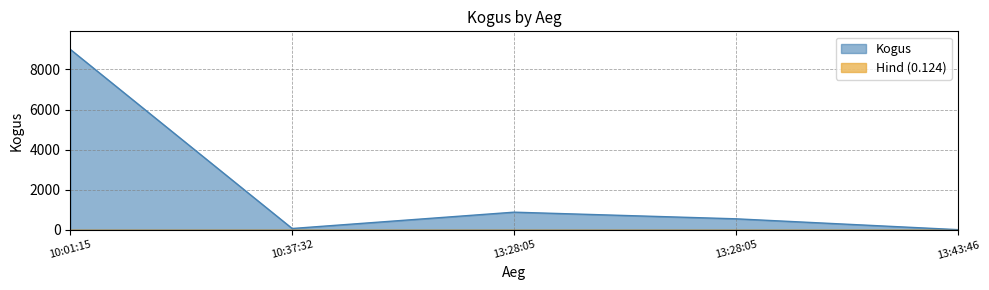

Reading left to right, what are all the values shown in this chart?

10:01:15=9000	10:37:32=67	13:28:05=881	13:28:05=550	13:43:46=10